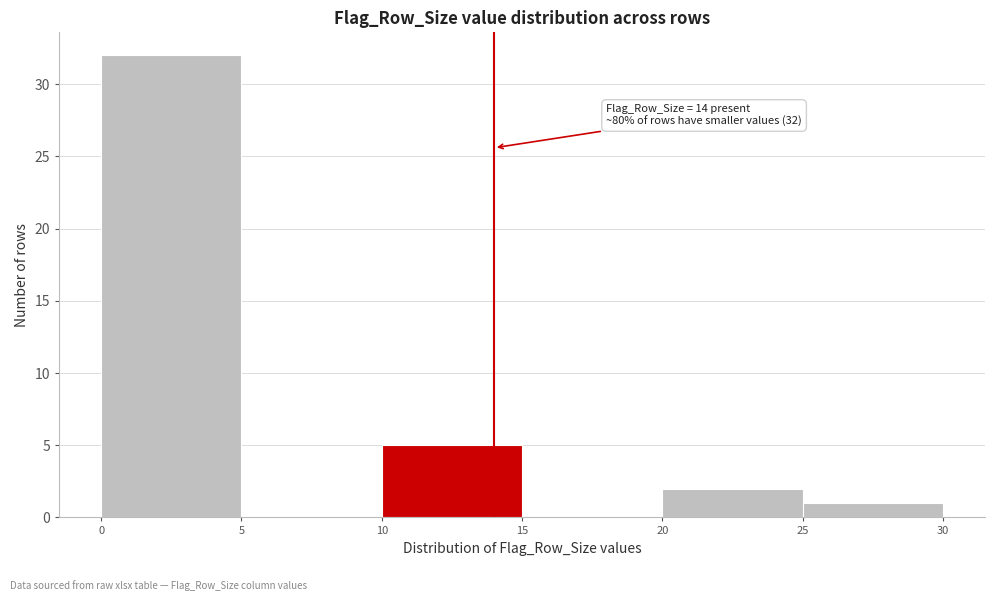

Over which range of the x-axis is the bar tallest?

0 to 5